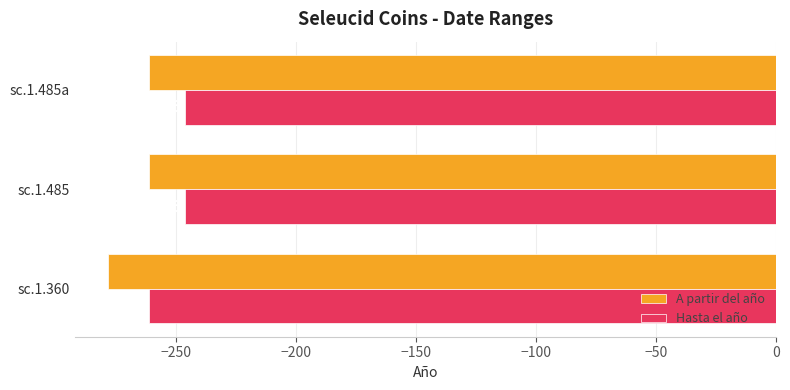

What are all the series names shown in the legend?

A partir del año, Hasta el año